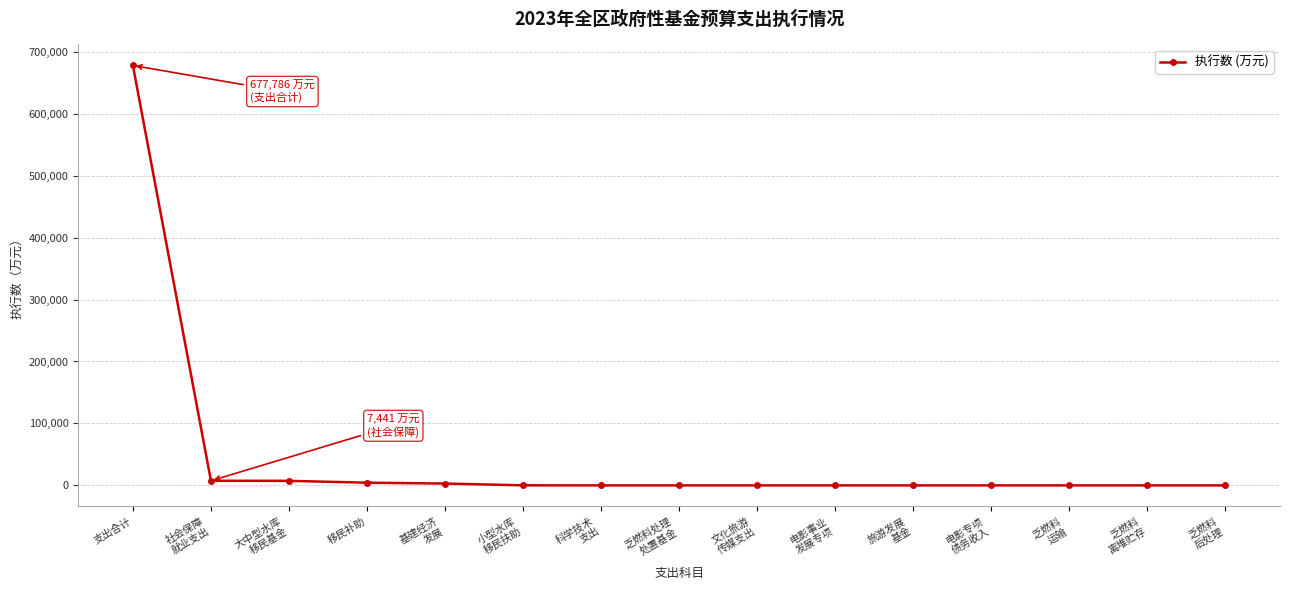

Does the chart have visible grid lines?

Yes